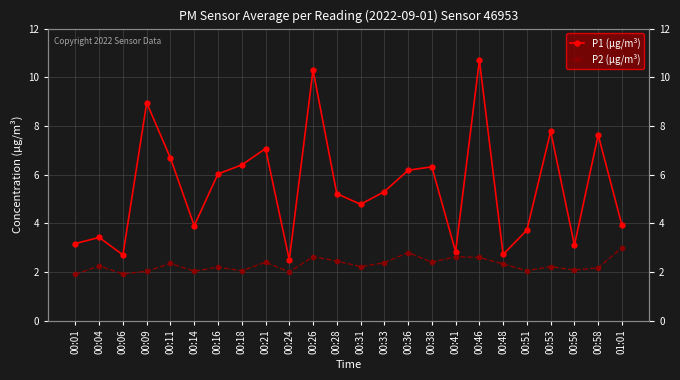

At how many categories does at least one series exceed 7?

6